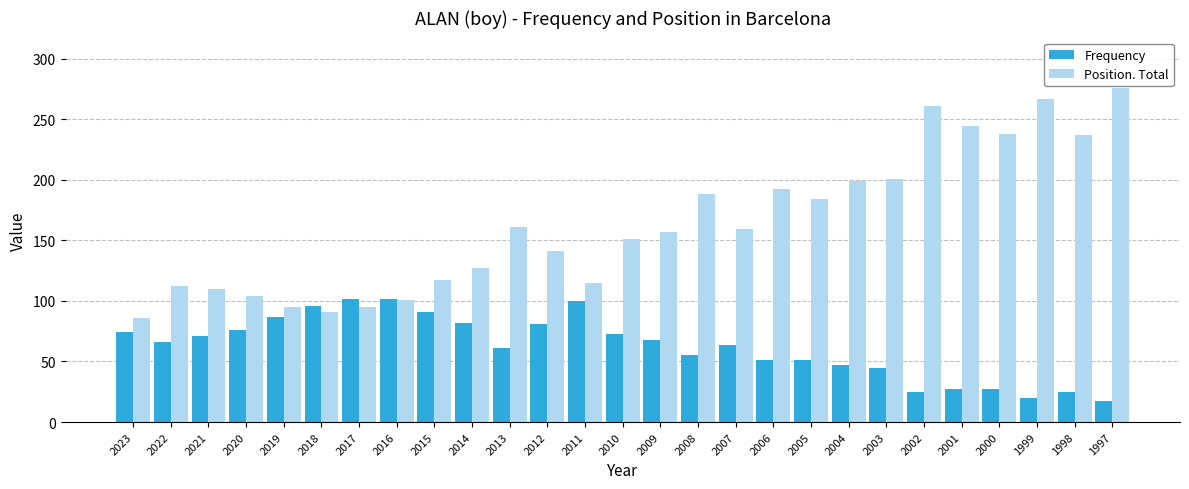

What is the approximate value of Position. Total at 2002?

261